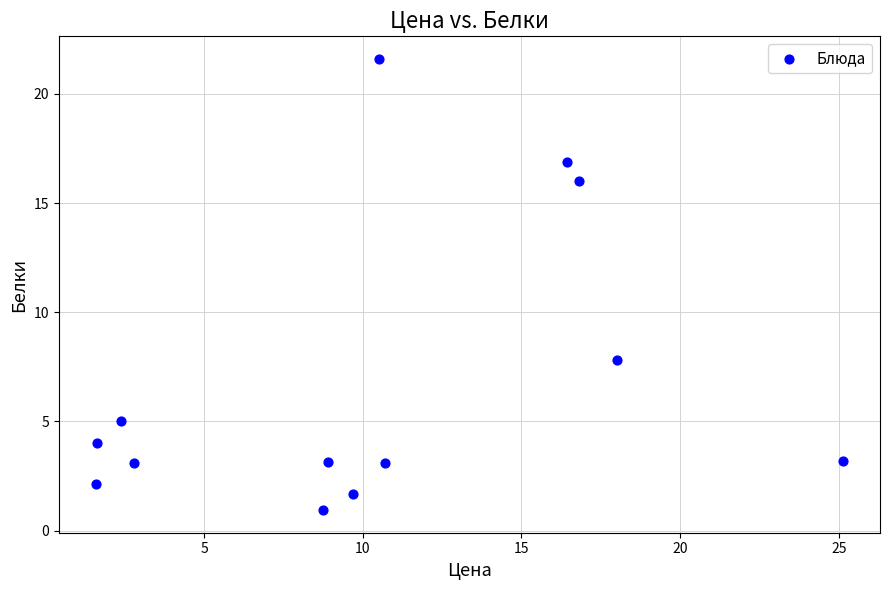

What Y value in the scatter plot is closest to 11?

7.8